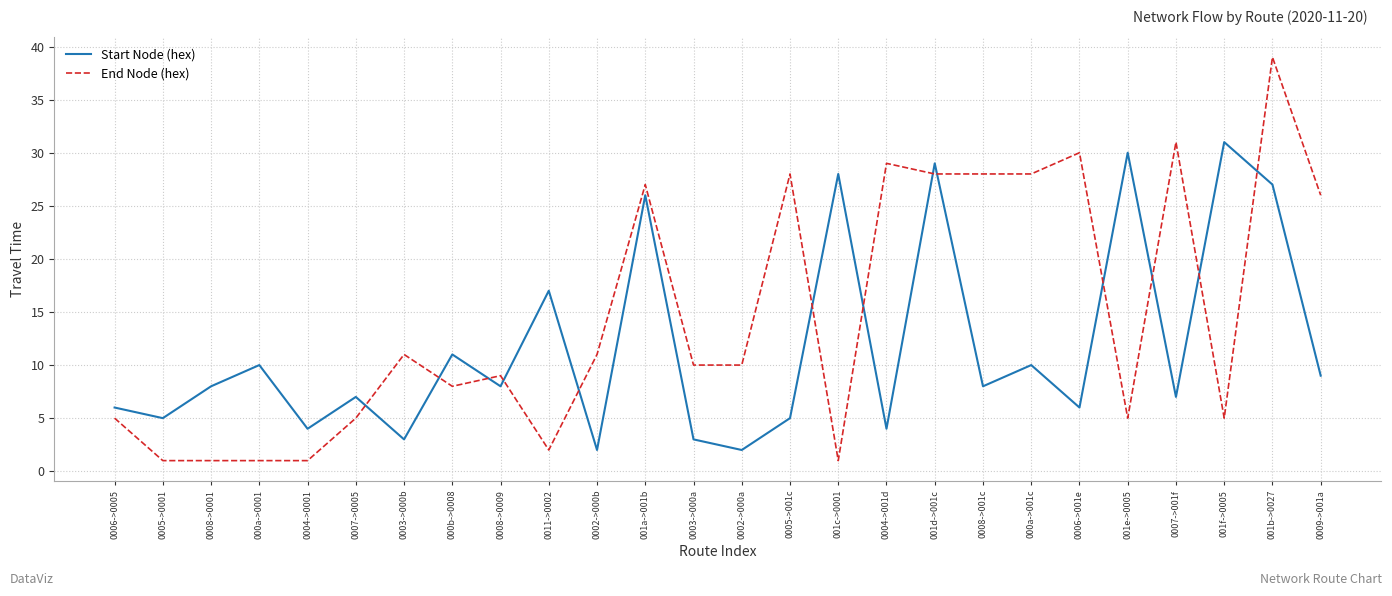

What are all the series names shown in the legend?

Start Node (hex), End Node (hex)